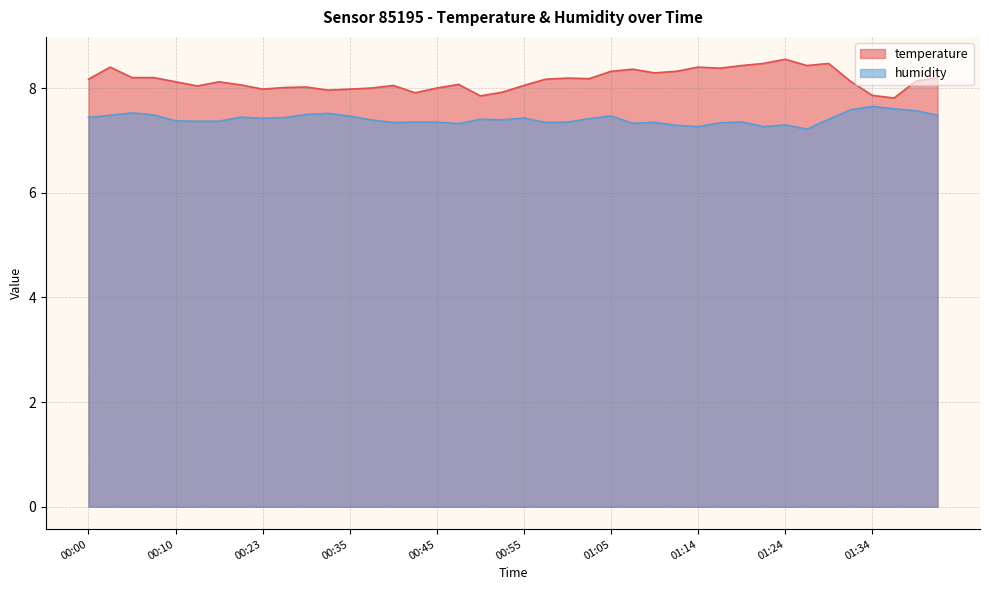

What is the difference between the humidity values at 01:05 and 01:00?

0.1